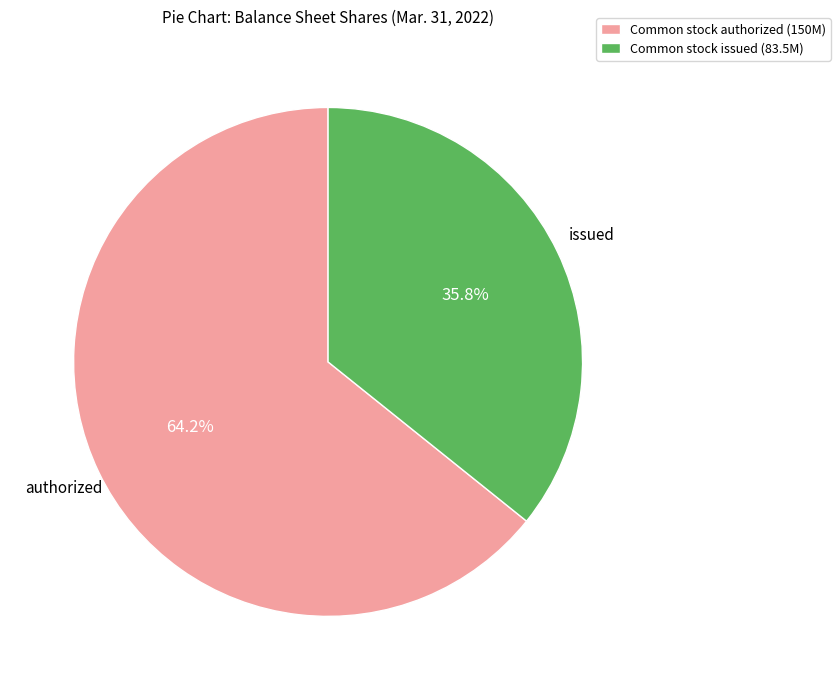

Is there any slice that represents more than half of the pie?

Yes